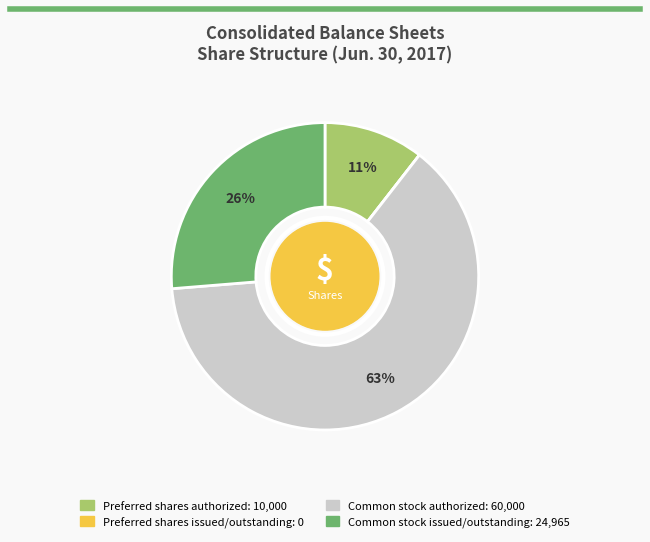

To the nearest percent, what is the difference between the Common stock issued/outstanding and Common stock authorized slice percentages?

37%